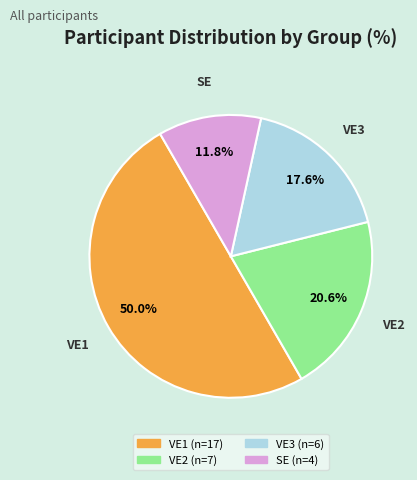

Does VE3 represent more than half of the total?

No